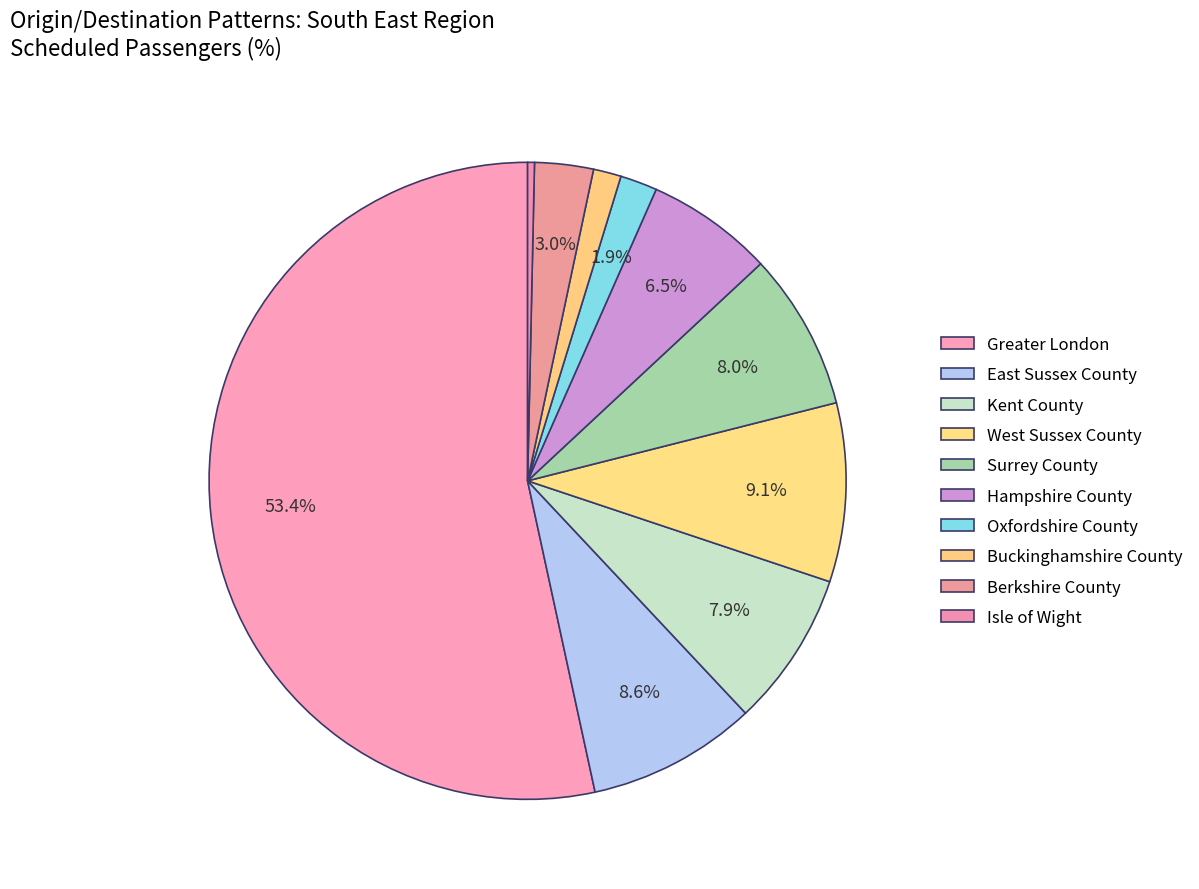

Which slice represents more than half of the pie?

Greater London